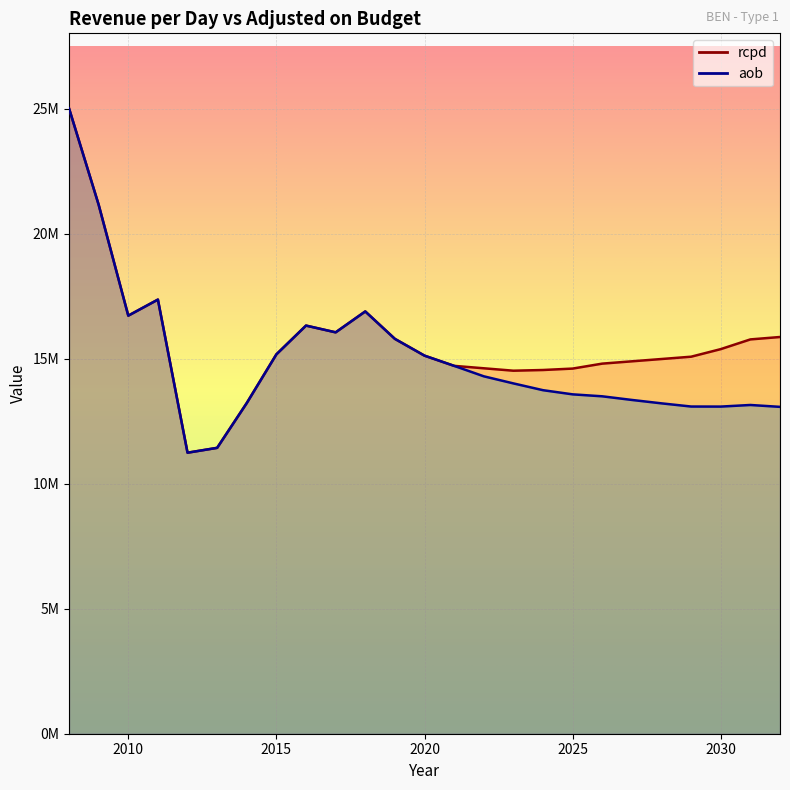

What is the value of the aob point at the 4th from the left?

17368409.9